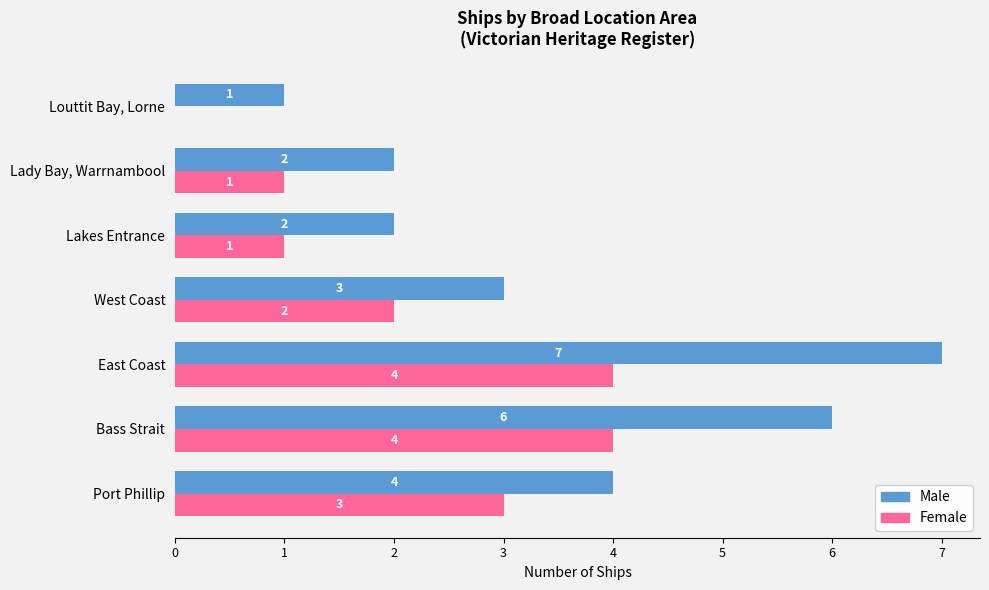

What is the maximum value shown in the chart?

7